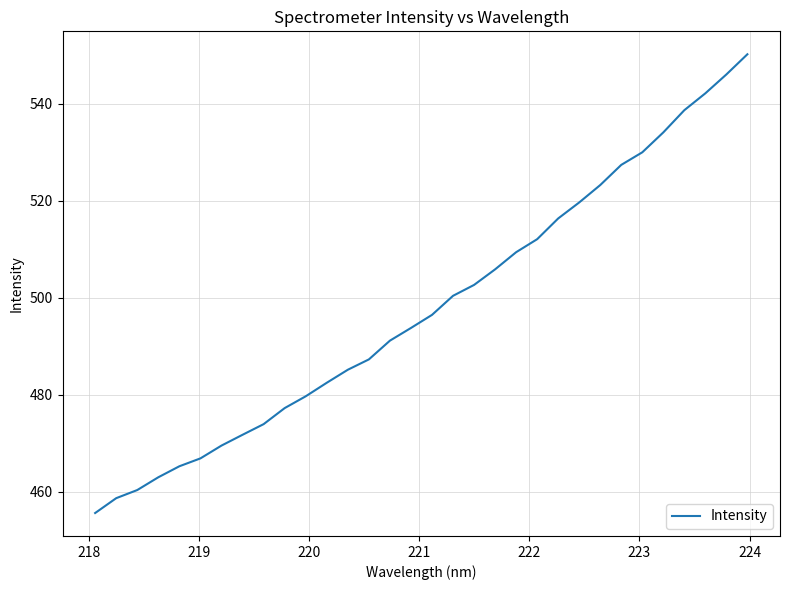

What is the greatest value displayed?

550.2